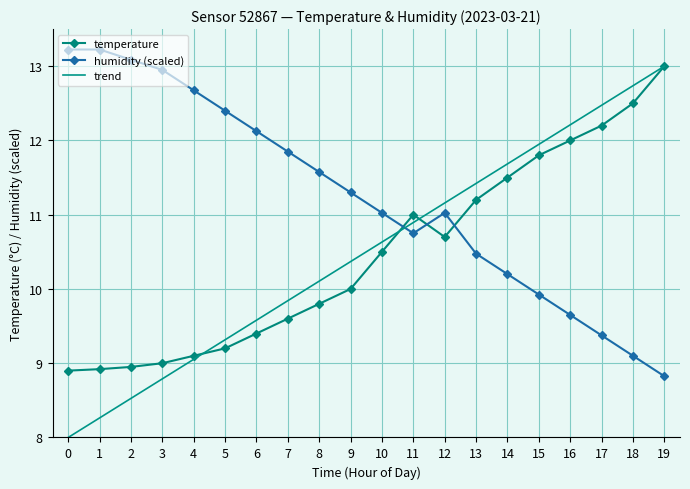

What is the lowest value of the temperature series?

8.9